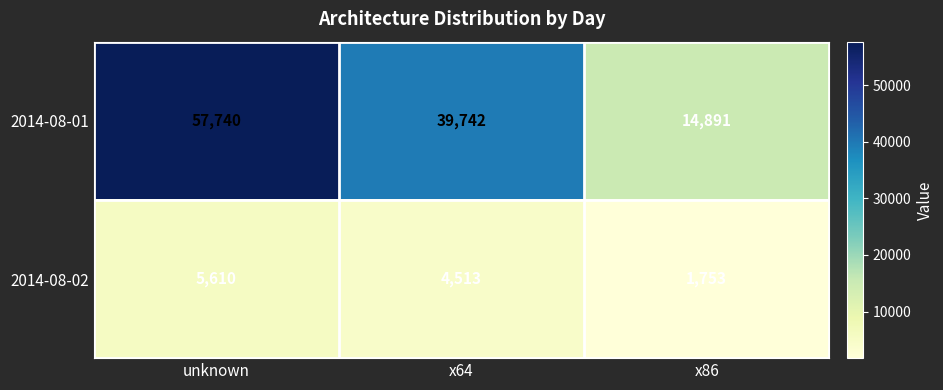

Which series has the largest total across all categories?

2014-08-01